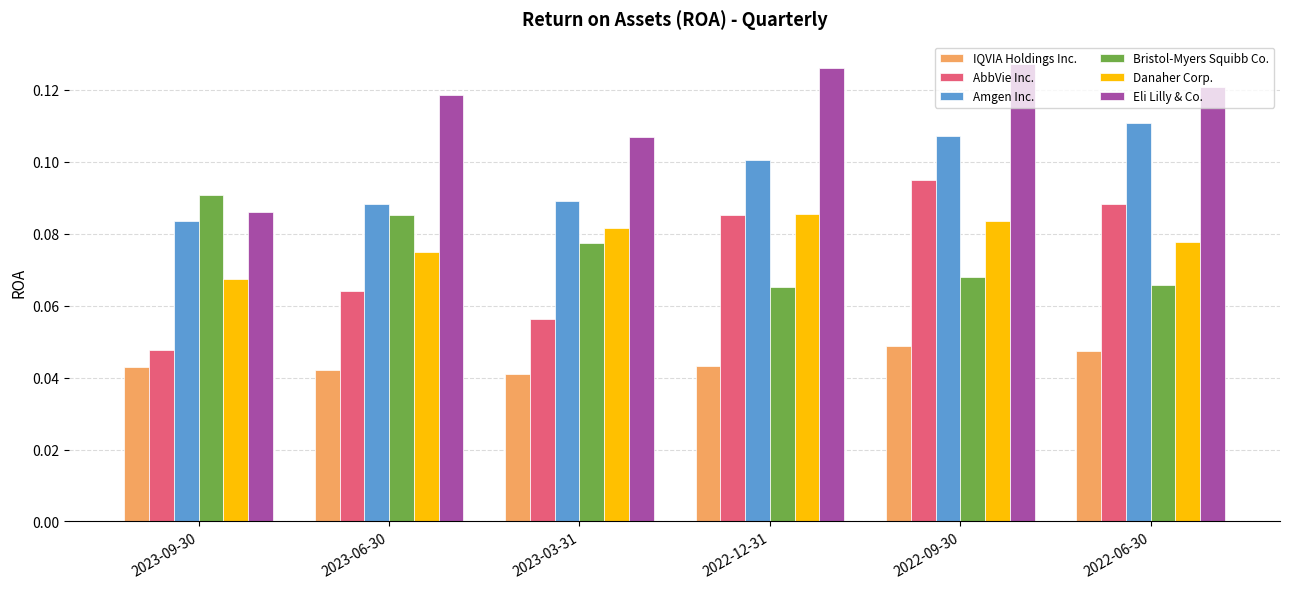

Which series has the largest total across all categories?

Eli Lilly & Co.